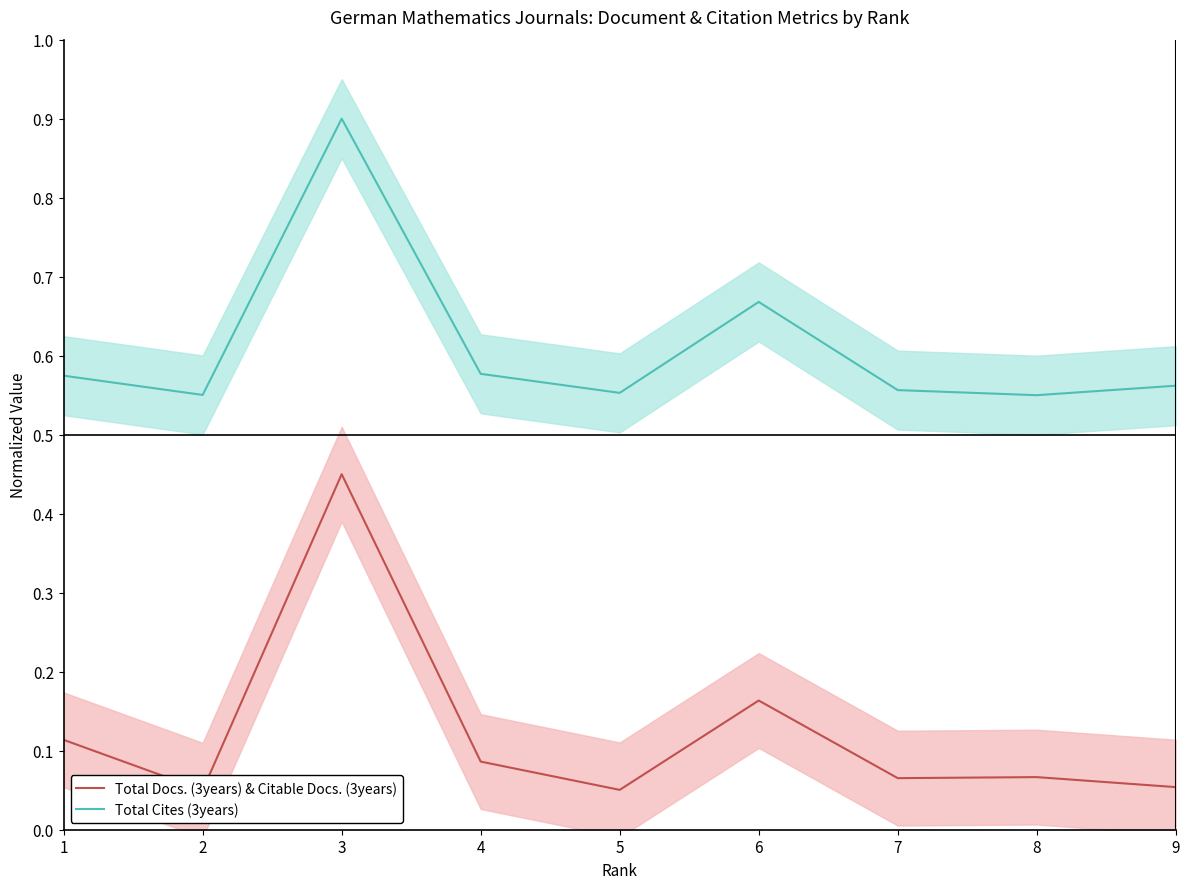

Rank the categories by Total Docs. (3years) & Citable Docs. (3years) value from highest to lowest.

3, 6, 1, 4, 8, 7, 9, 5, 2